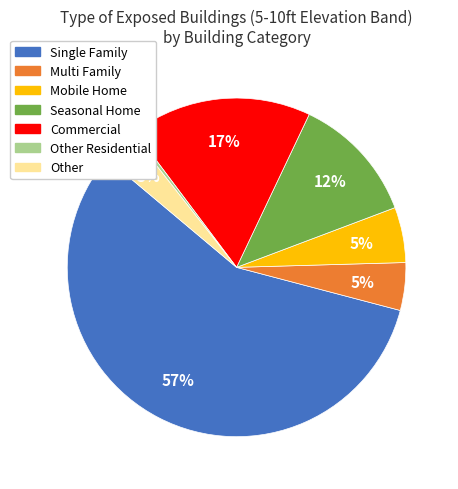

To the nearest percent, what is the average slice percentage?

14%